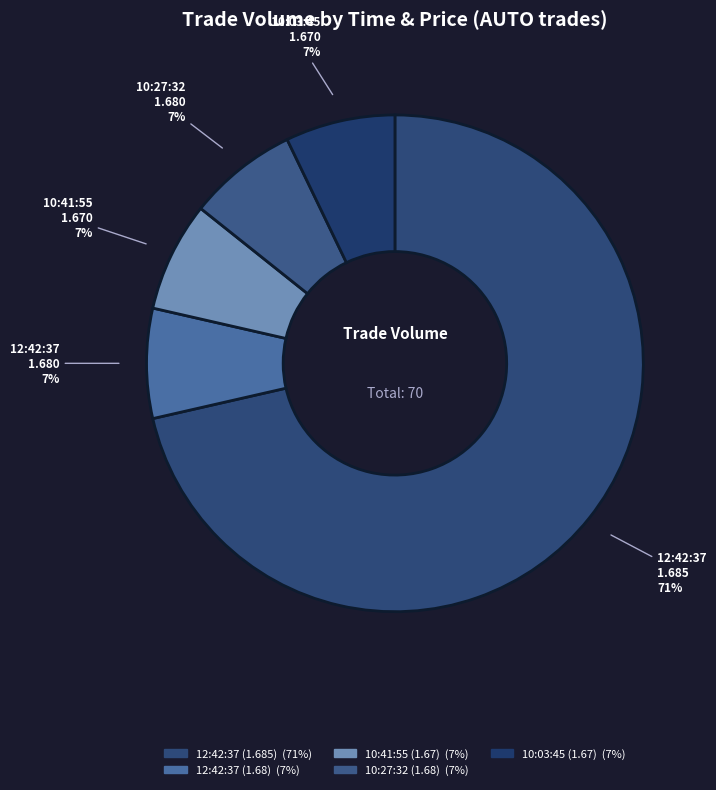

To the nearest percent, what is the combined percentage of 10:03:45 (1.67) and 10:41:55 (1.67)?

14%